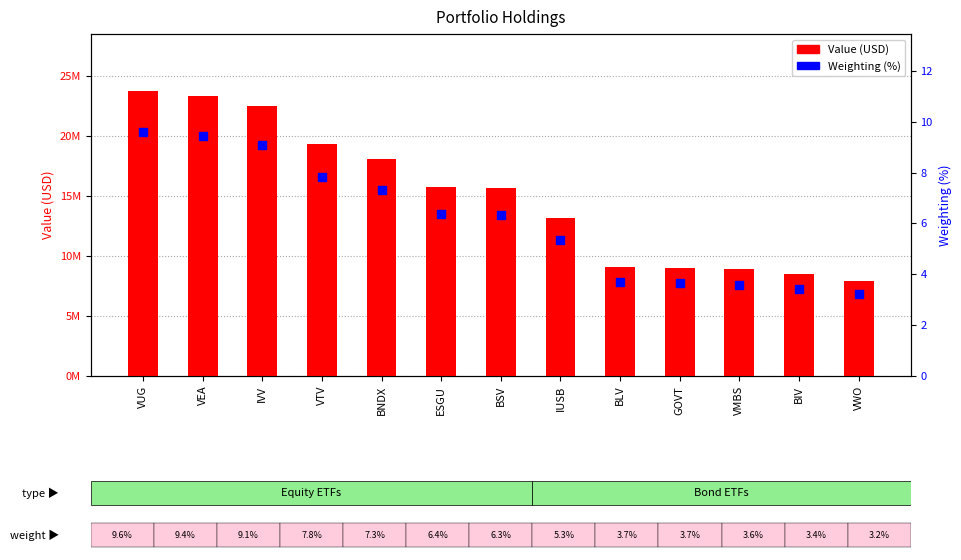

What are all the series names shown in the legend?

Value (USD), Weighting (%)